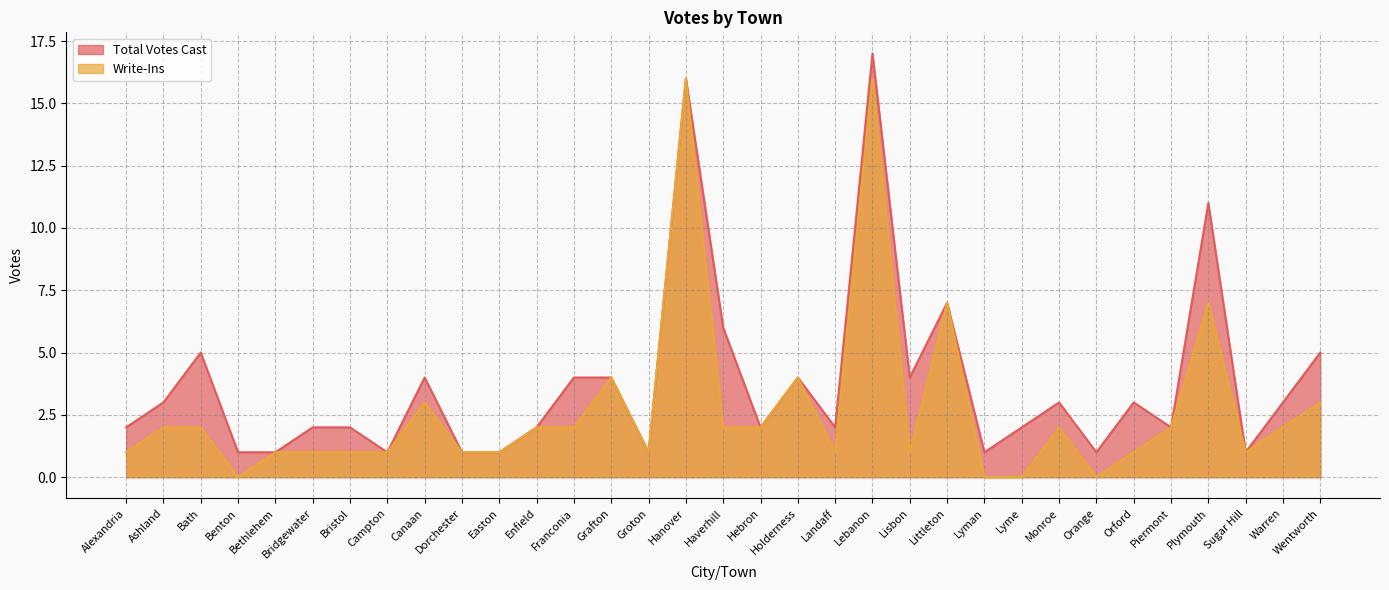

What is the approximate value of Write-Ins at Plymouth?

7